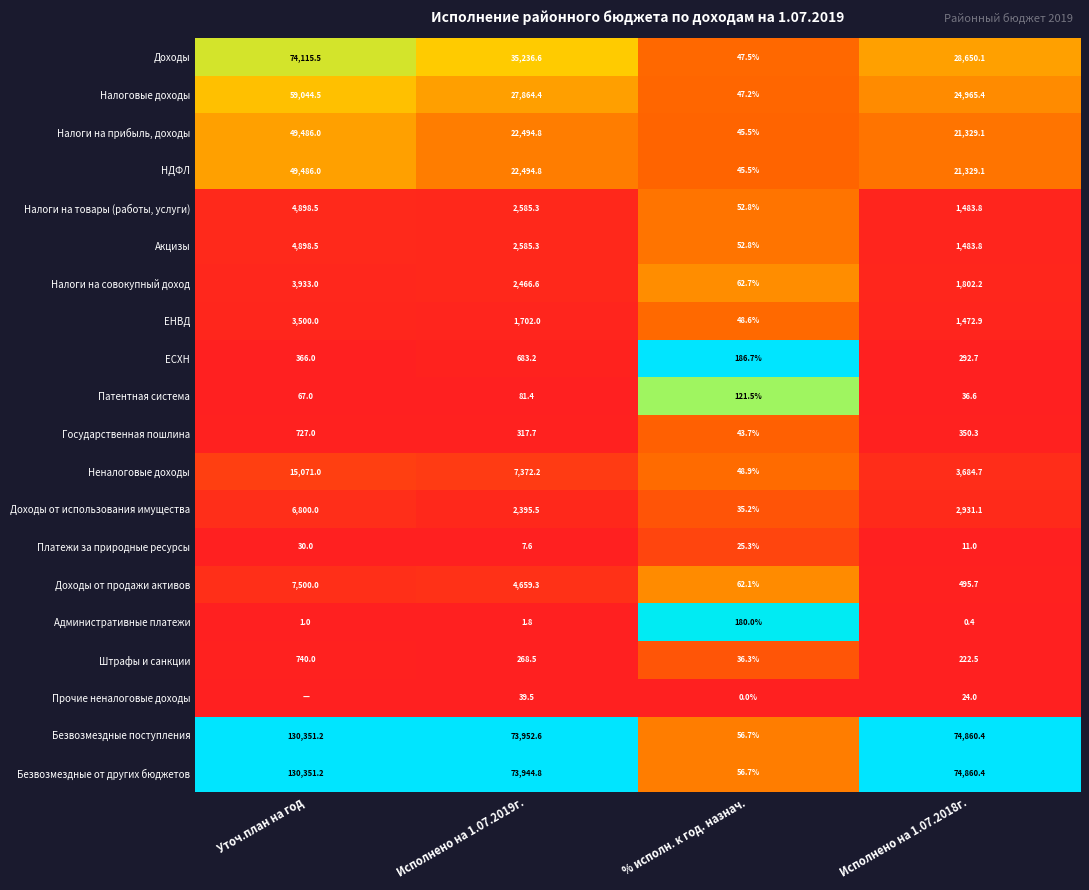

At which label does Налоговые доходы reach its peak?

Уточ.план на год